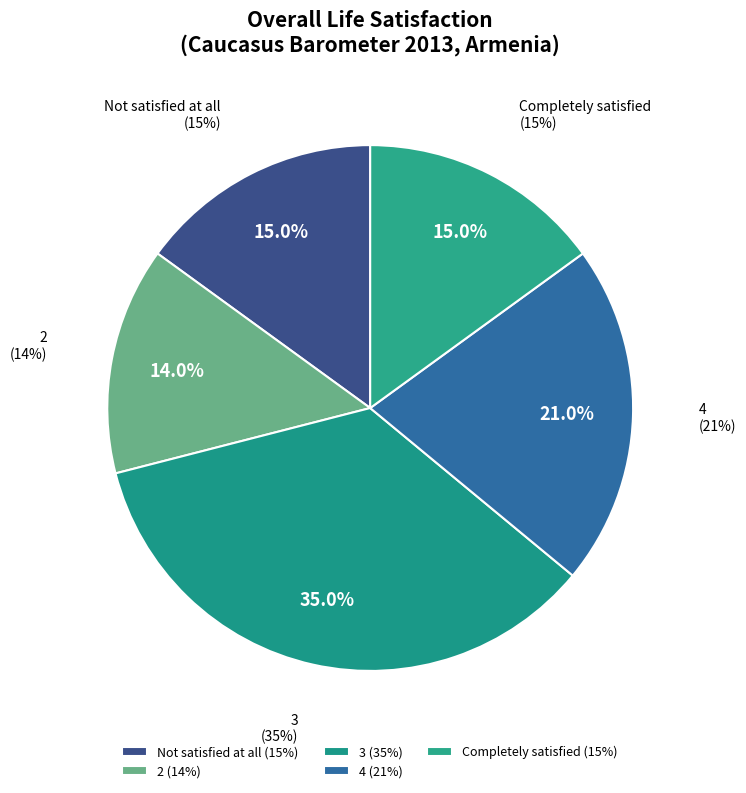

What percentage is the Completely satisfied slice, to the nearest percent?

15%